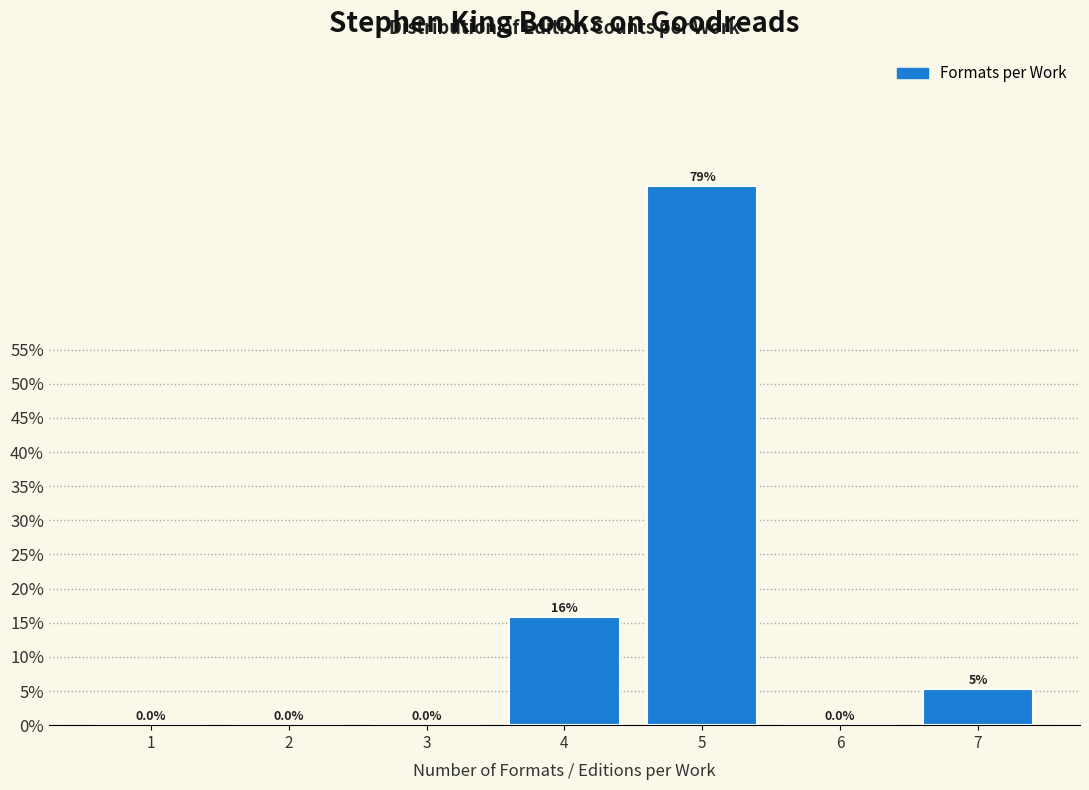

Is it true that the value at 5 is 30.0?

False